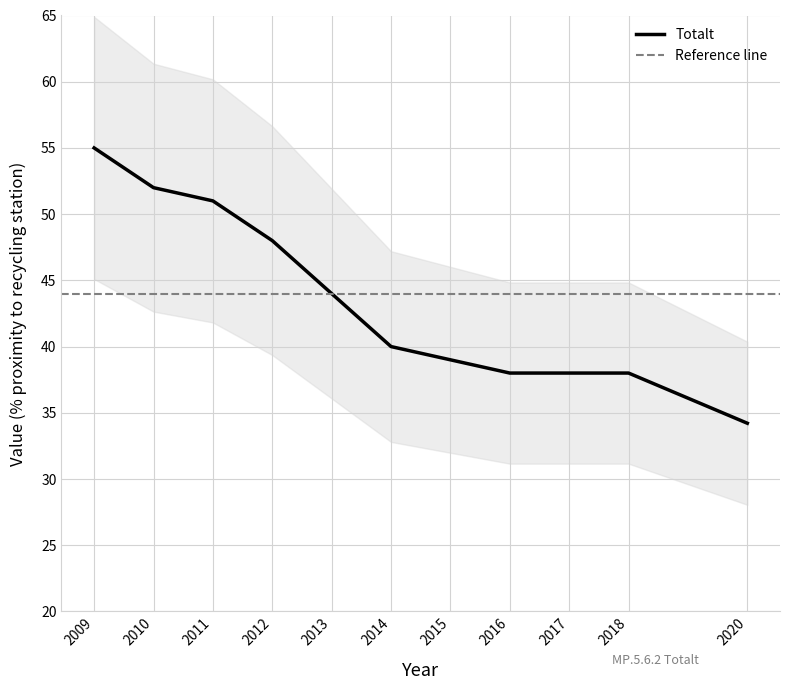

The value at 2012 is 48.0. True or false?

True